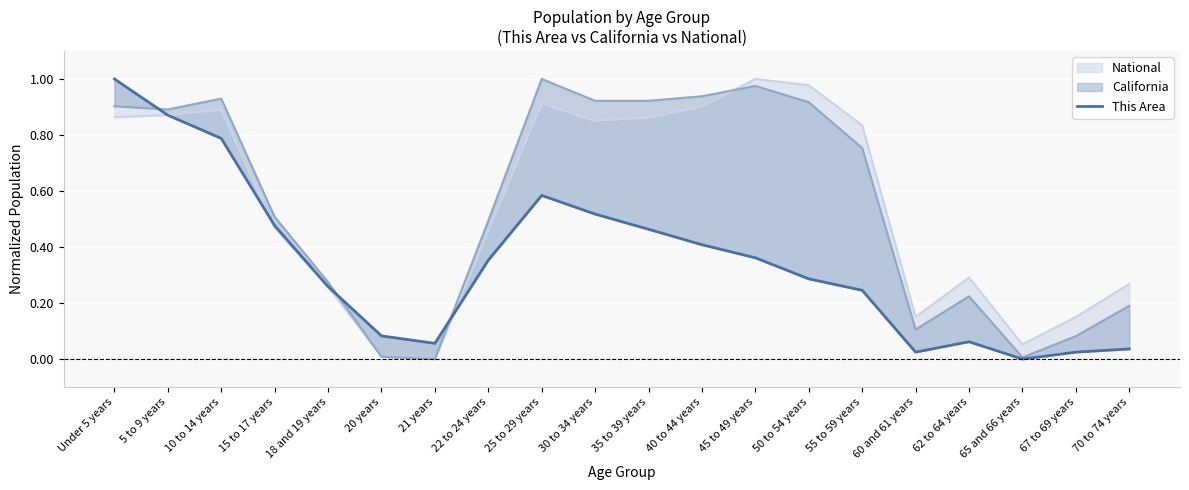

How many positive values are there?

19